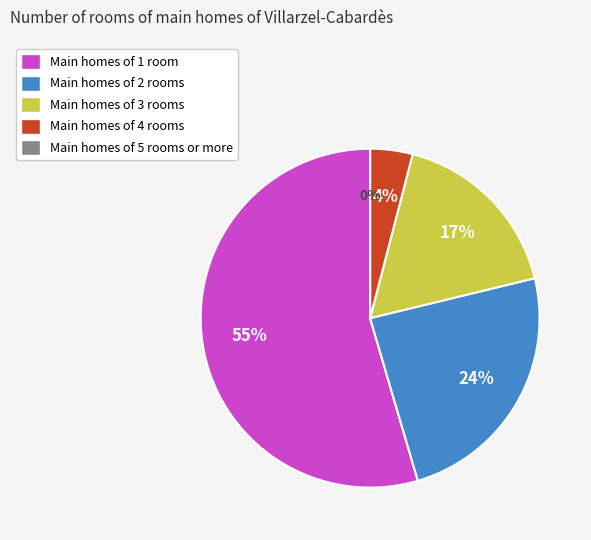

To the nearest percent, what is the average slice percentage?

20%